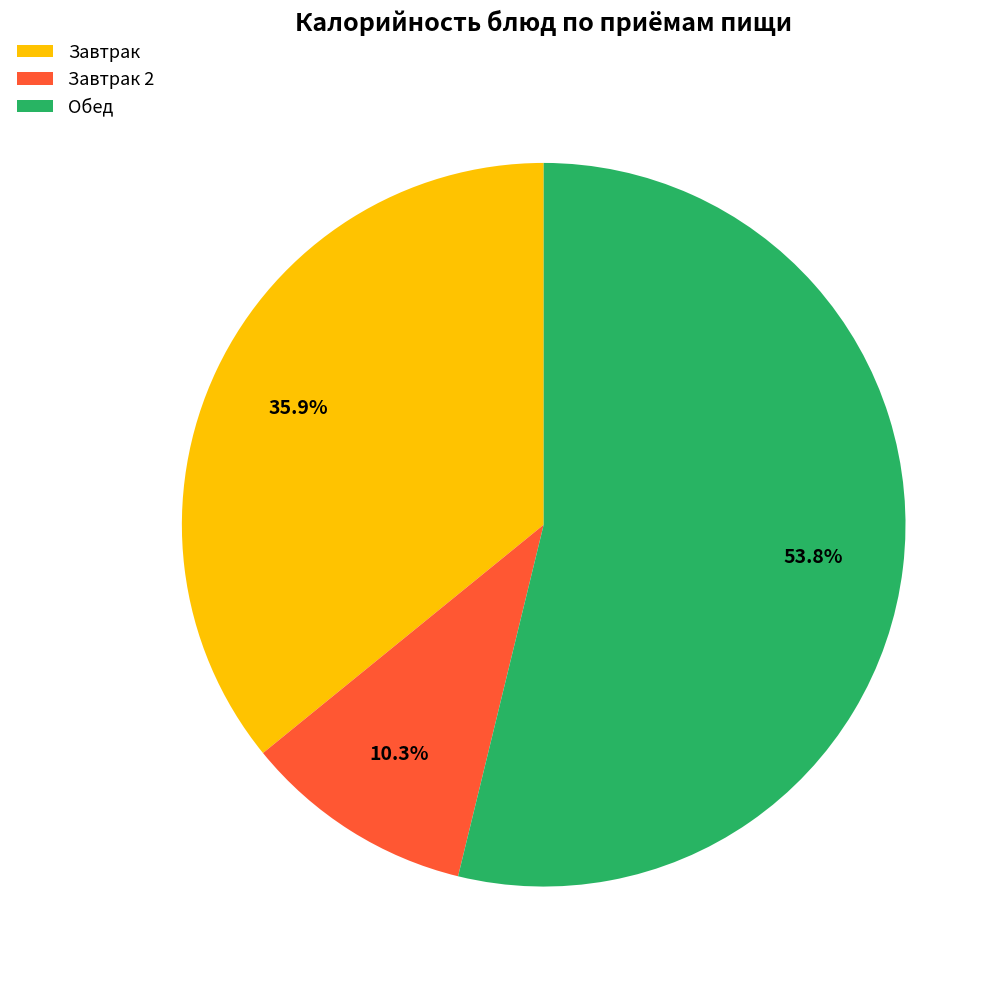

Does Завтрак represent more than half of the total?

No